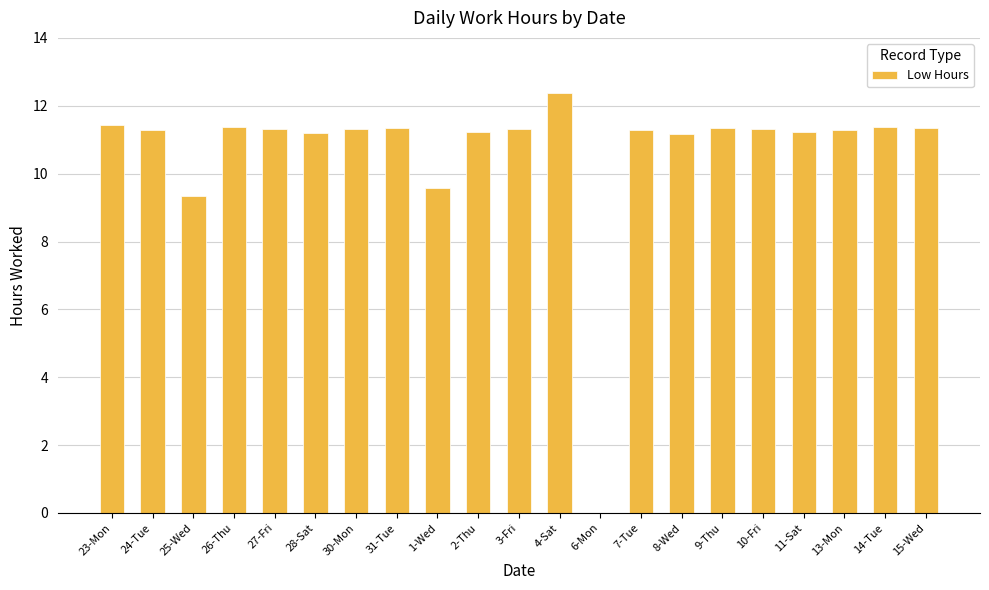

Is it true that the value at 26-Thu is 11.4?

True